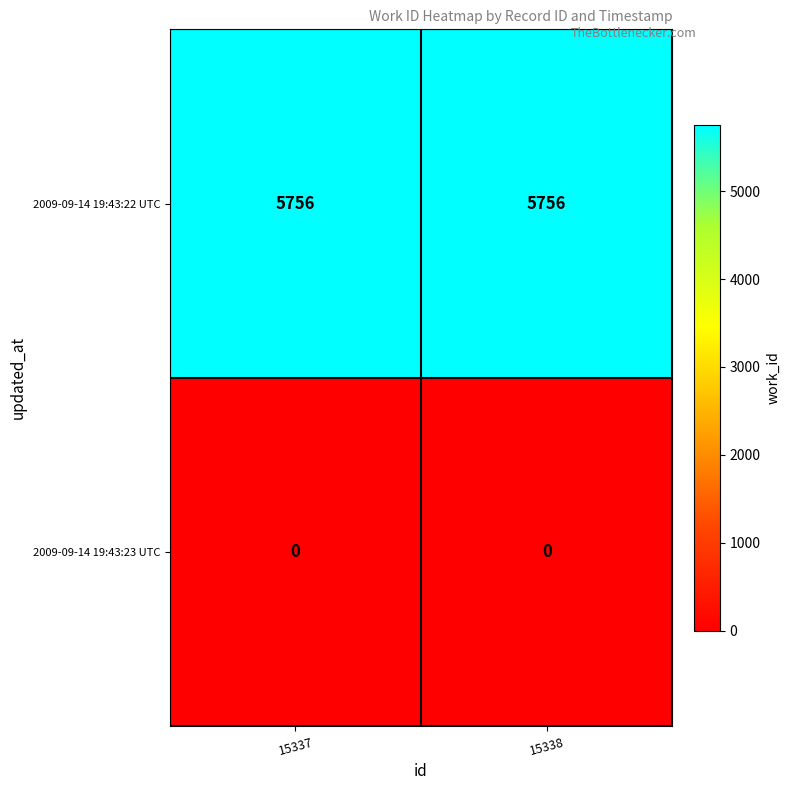

What is the sum of the 2009-09-14 19:43:22 UTC values at 15337 and 15338?

11512